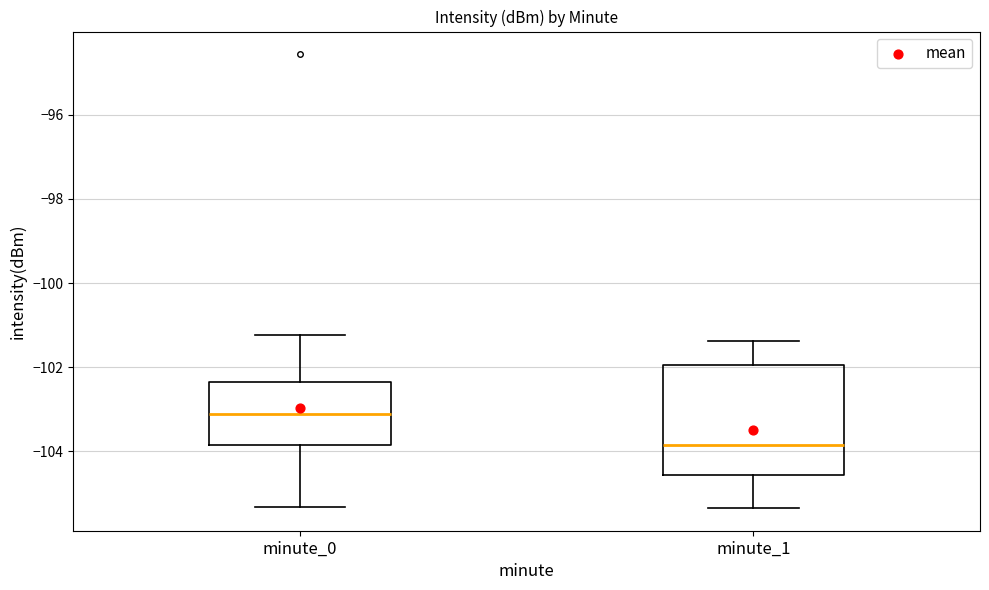

Which box is the tallest, from its lower edge to its upper edge?

minute_1